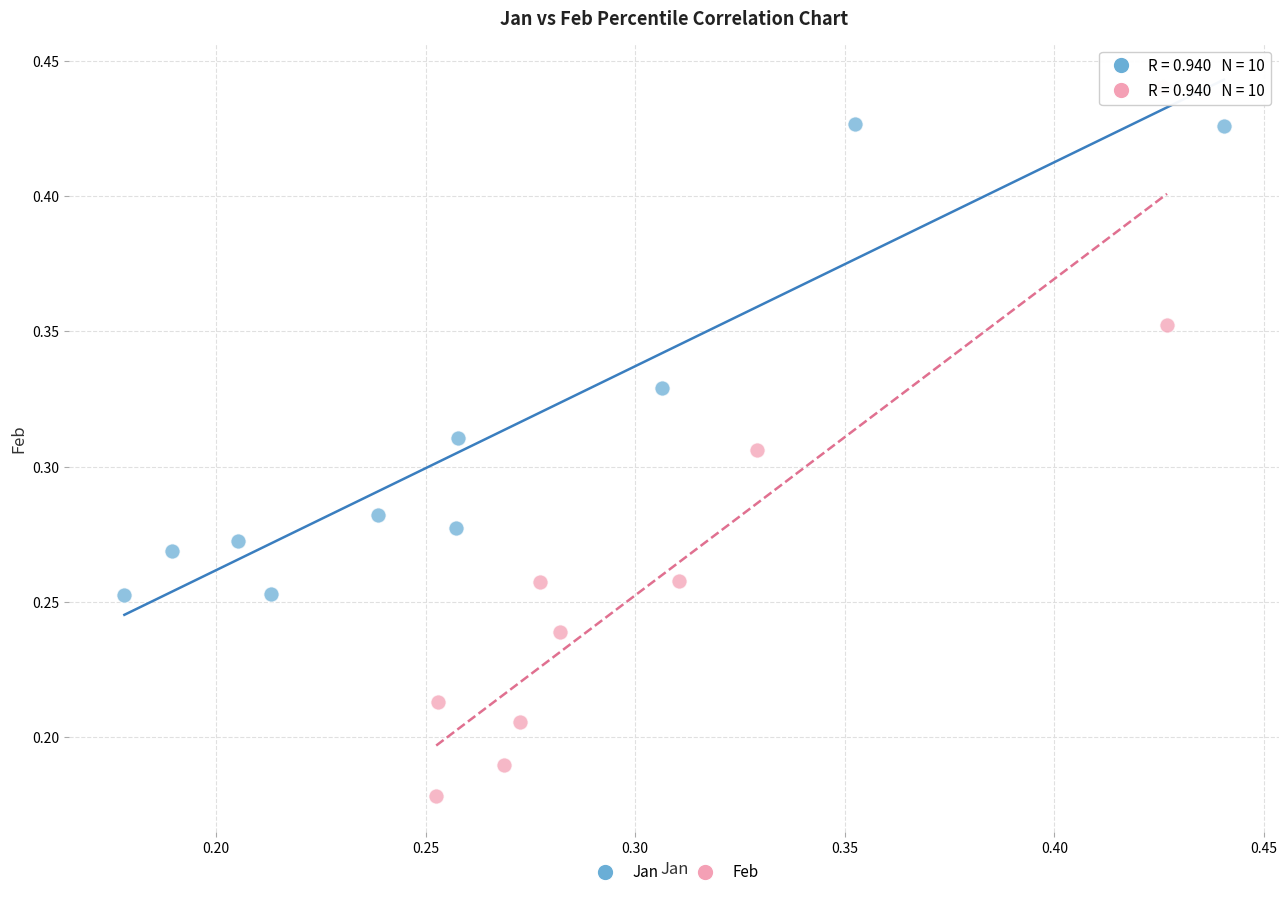

Which series has the widest spread of Y values?

Feb